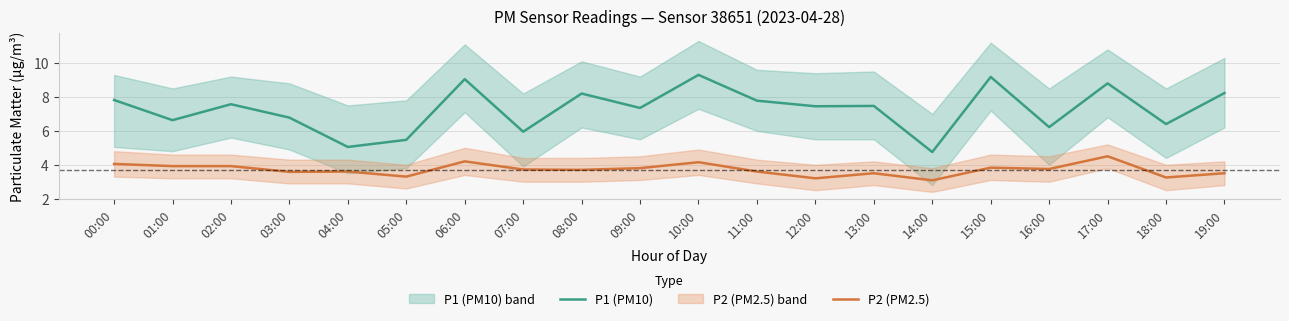

True or false: P2 (PM2.5) and P1 (PM10) cross at least once.

False